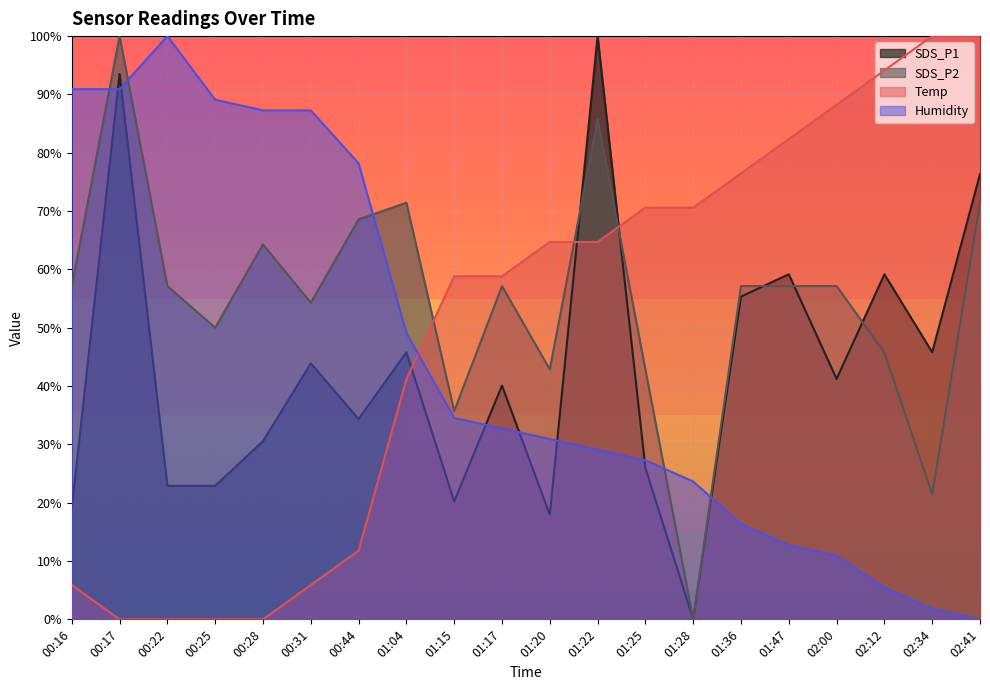

In SDS_P1, how many points are higher than both neighbors (excluding endpoints)?

7